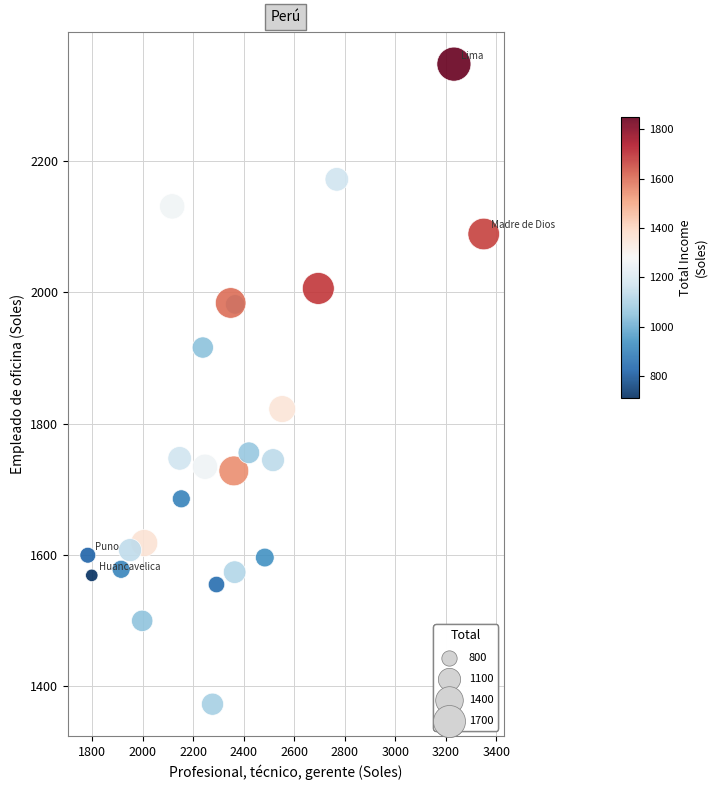

What Y value in the scatter plot is closest to 1860?

1822.1